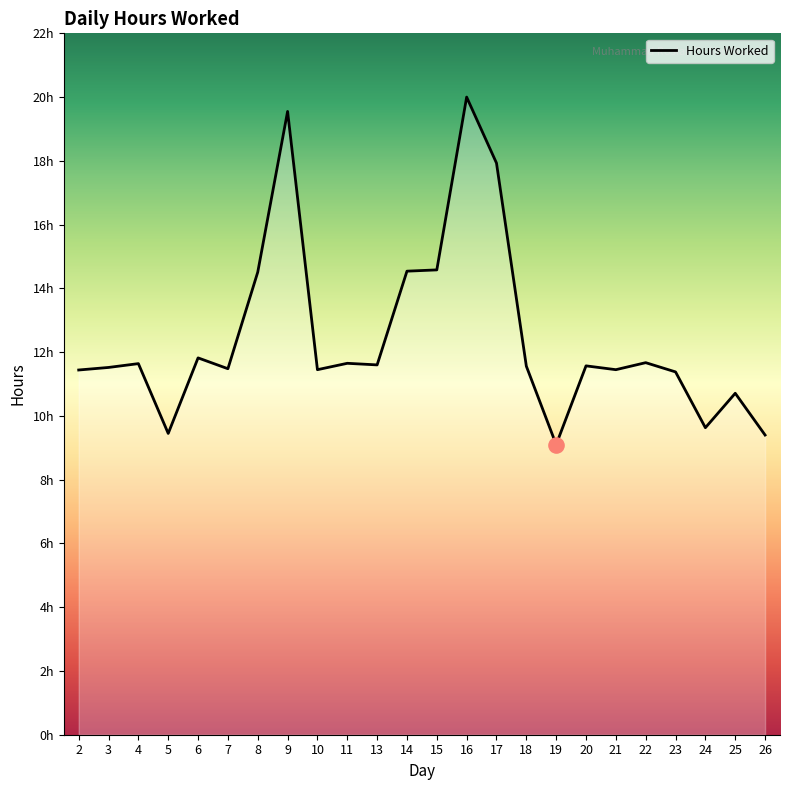

Which has a higher value, 14 or 8?

14